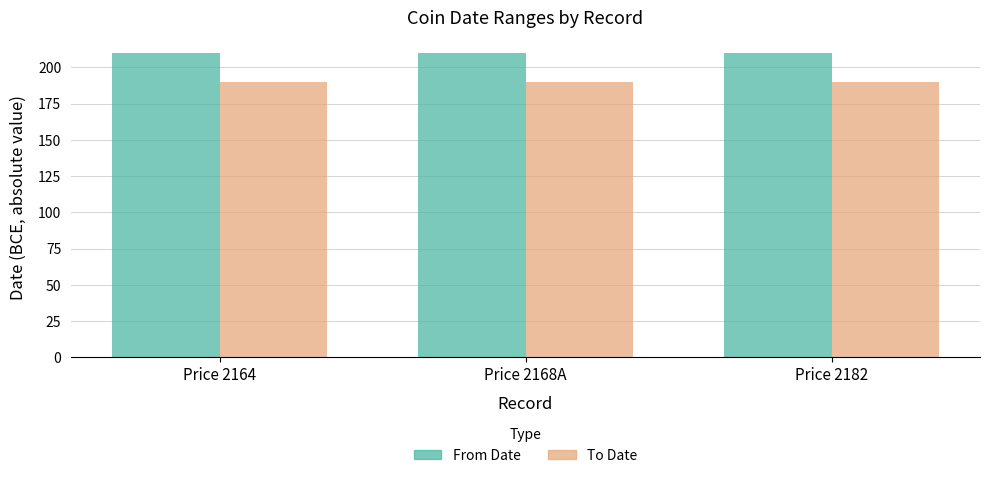

Rank the series by their maximum value, from lowest to highest.

To Date, From Date